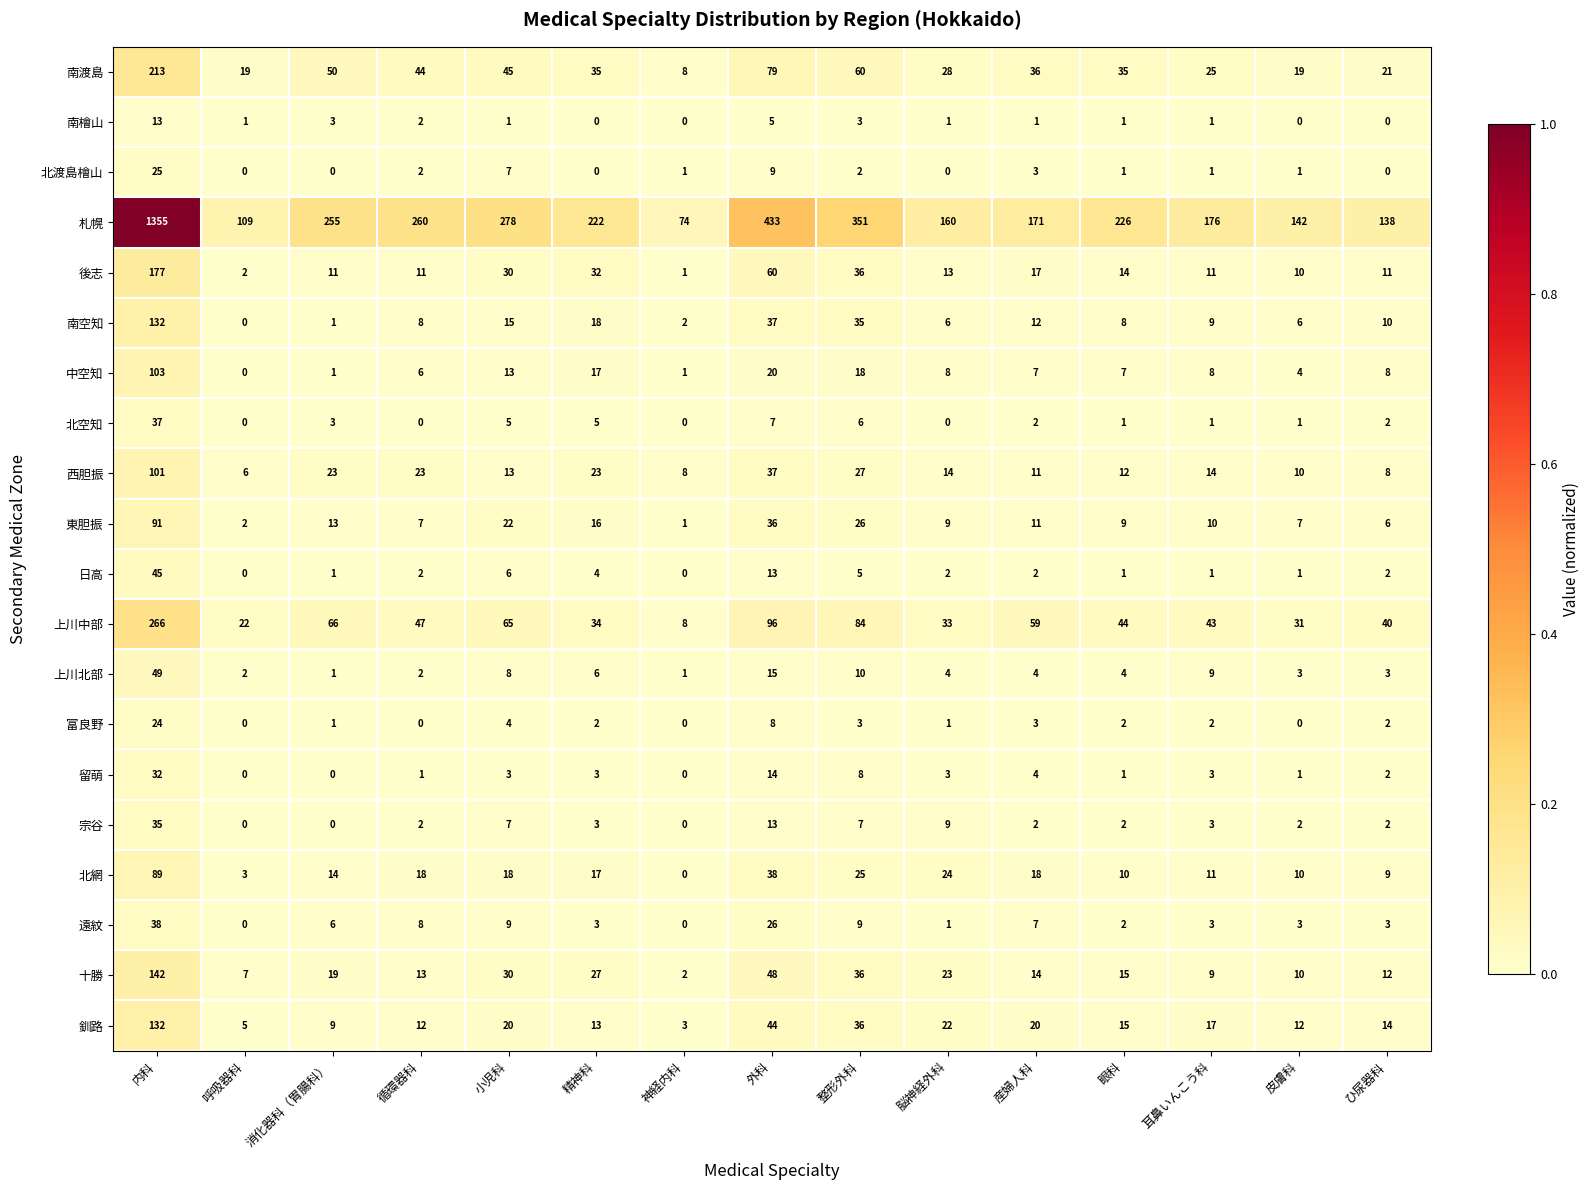

What is the difference between the highest and lowest values at 消化器科（胃腸科）?

255